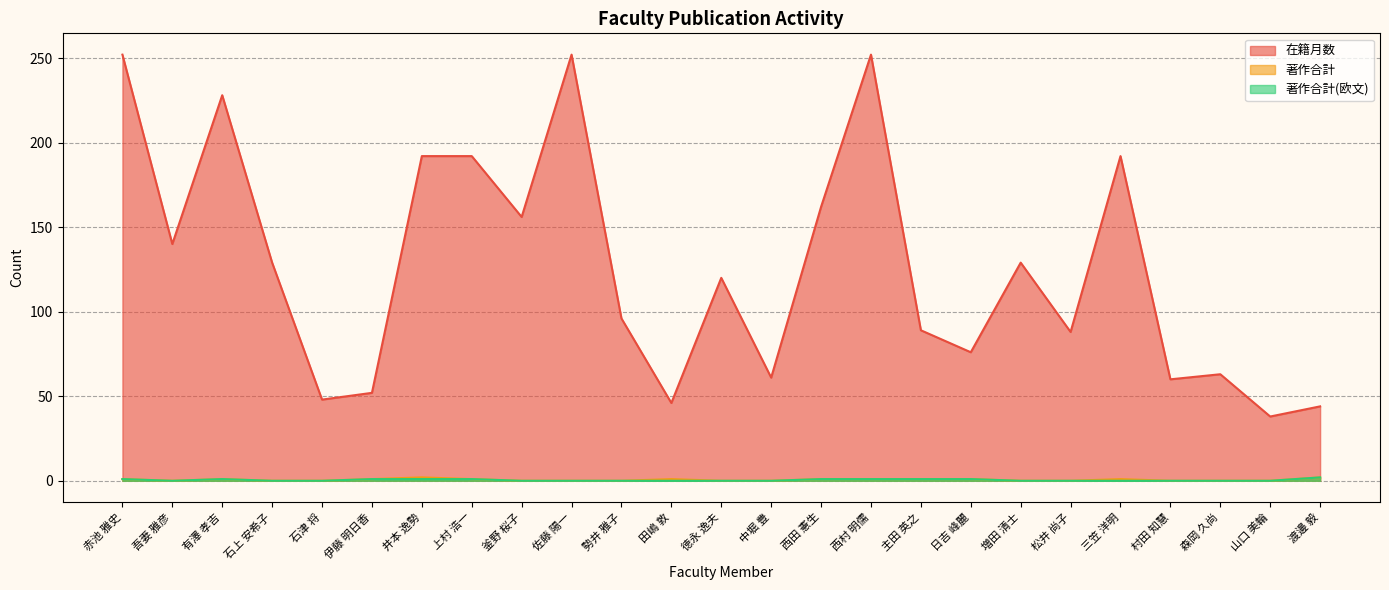

What is the maximum value shown in the chart?

252